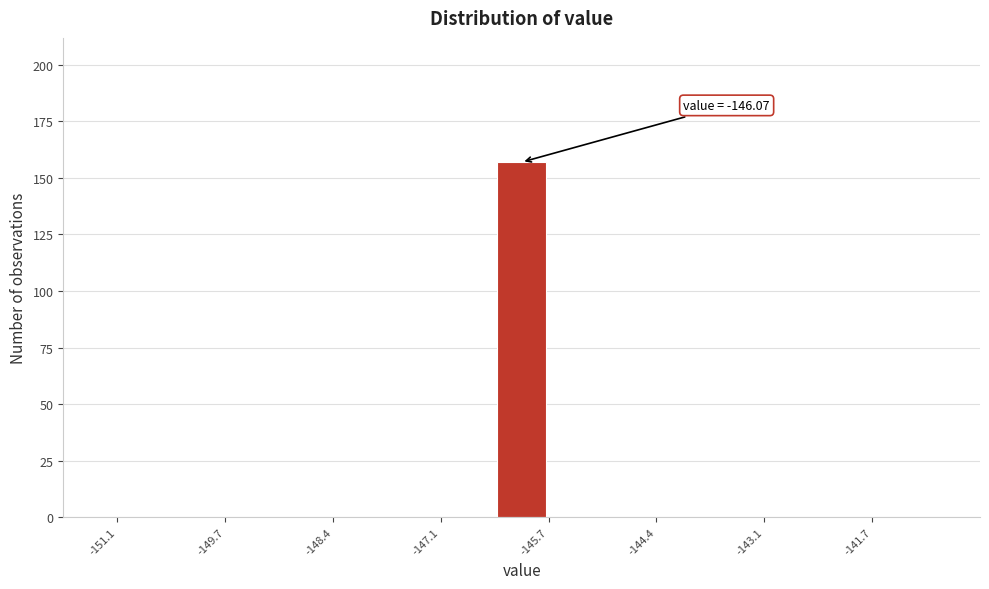

Around what value on the x-axis is the tallest bar? Give the approximate position of its centre, as read against the axis.

-146.0